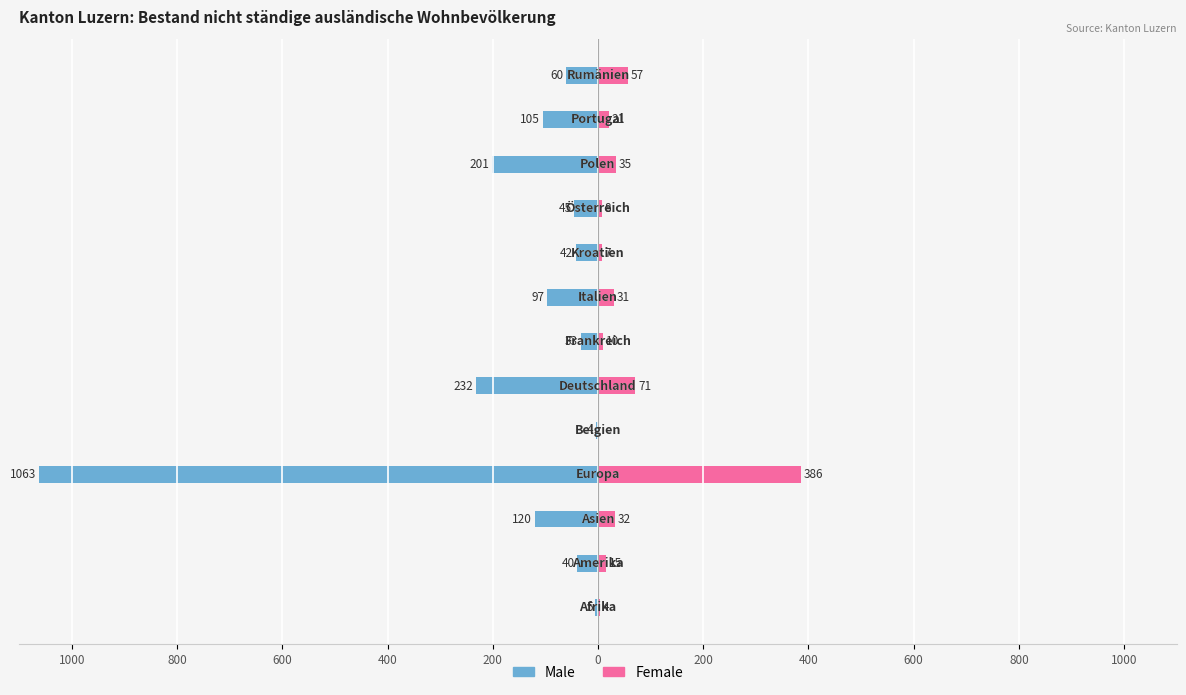

What is the average value of the Female series?

52